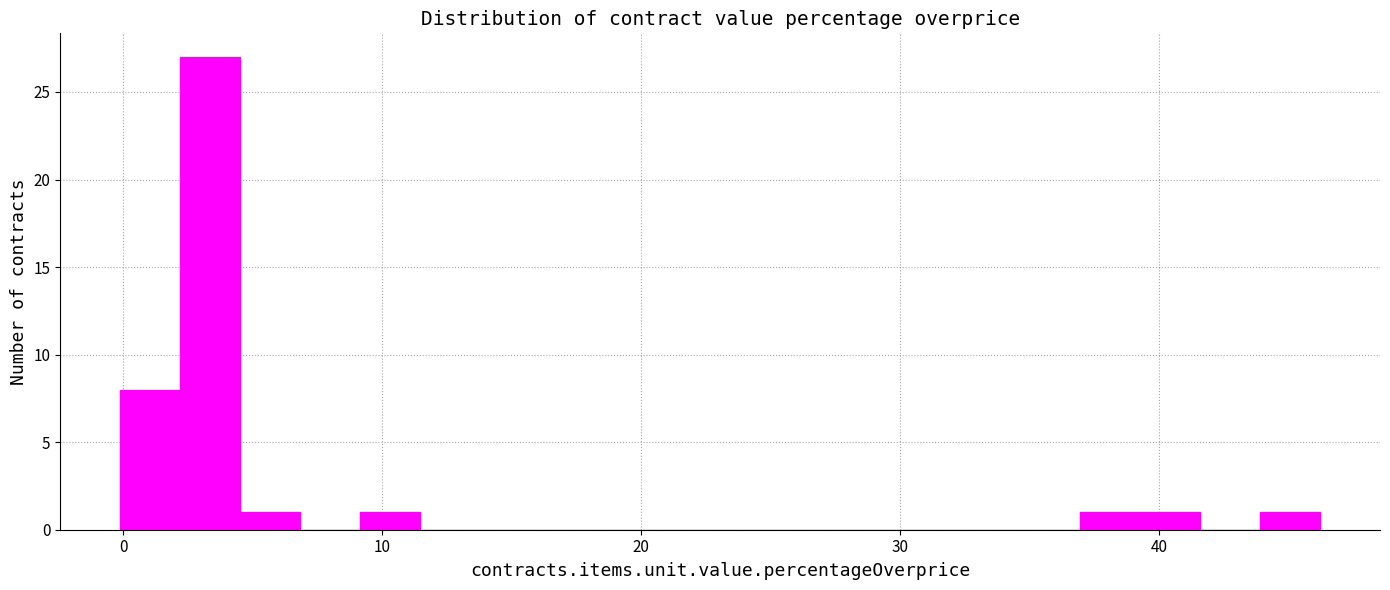

Read against the x-axis, roughly where is the centre of the tallest bar?

3